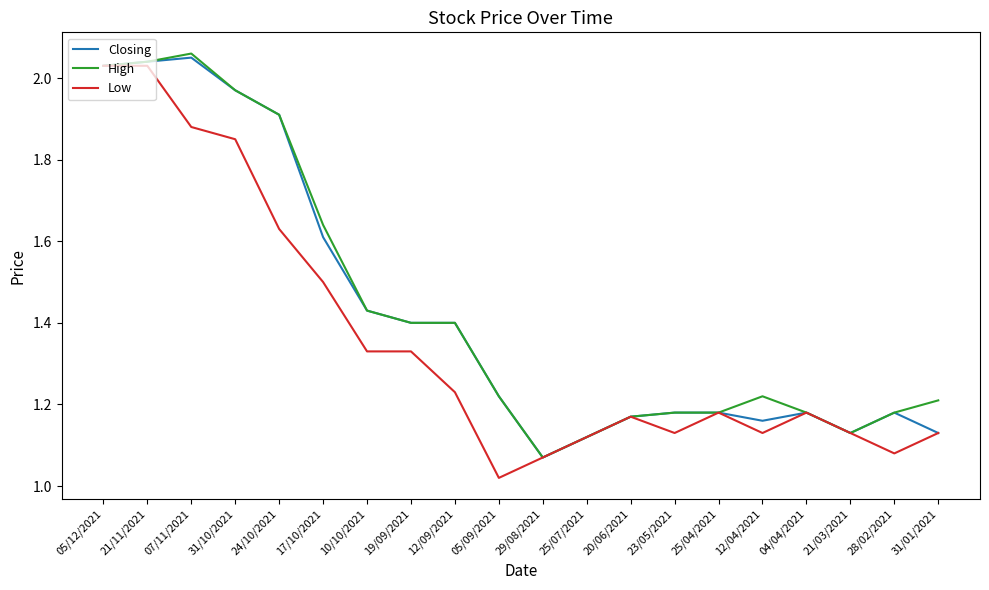

The High series shows 2.4 at 12/09/2021. True or false?

False